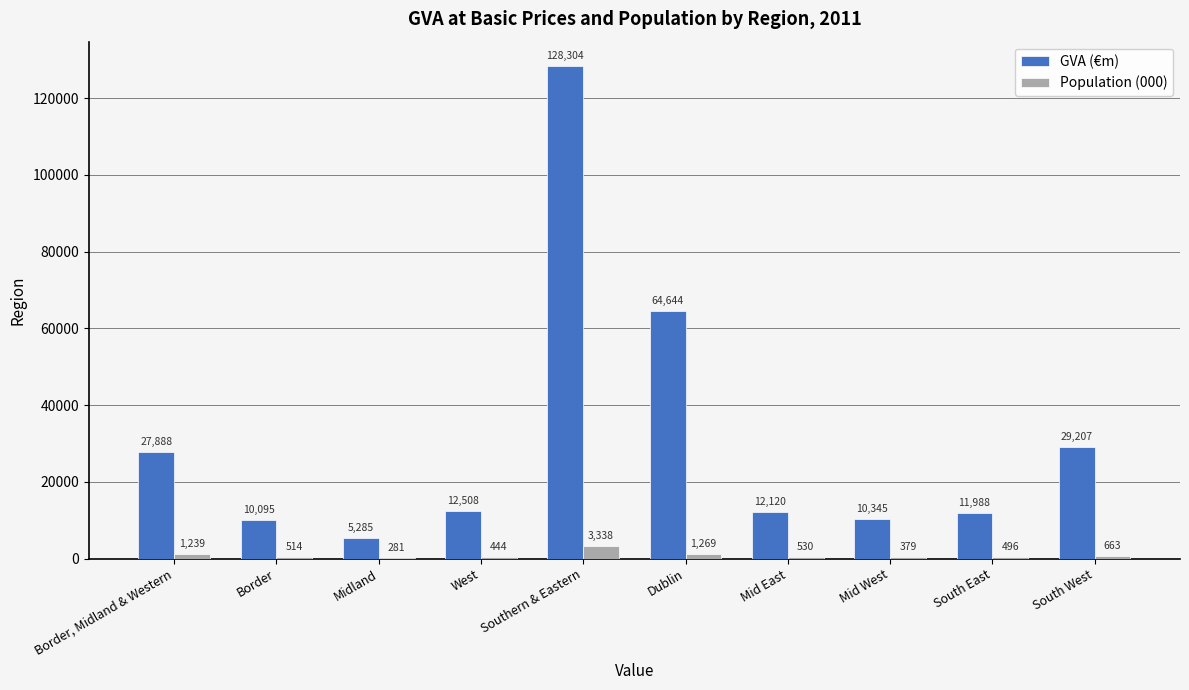

Which series has the largest total across all categories?

GVA (€m)